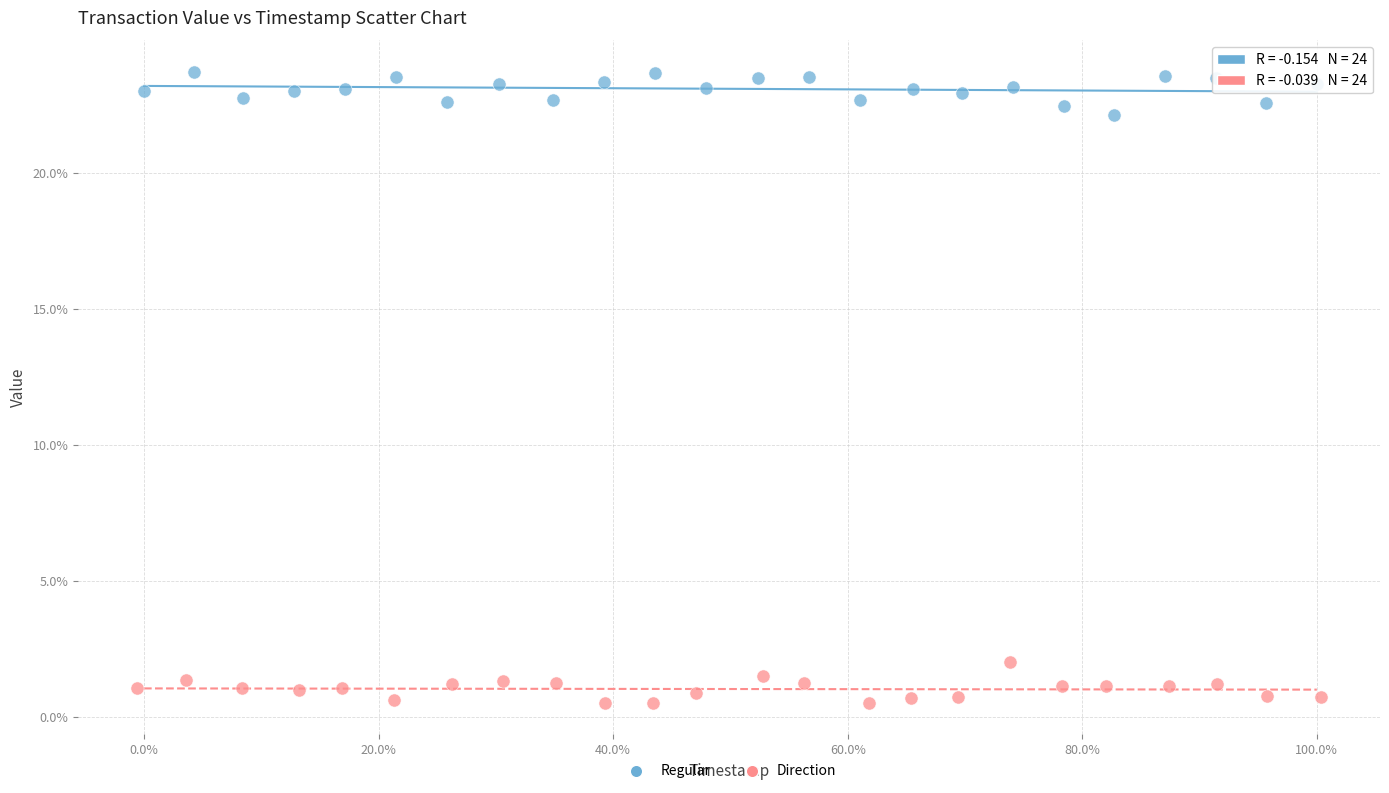

What are all the series names shown in the legend?

Regular, Direction